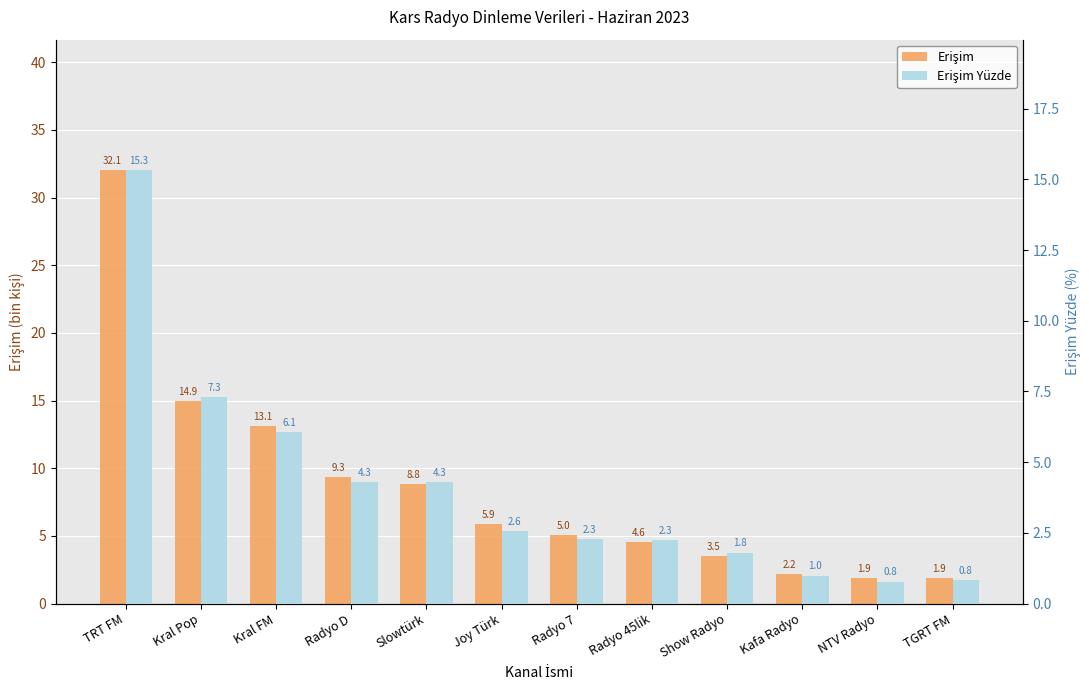

How many bars are there in total?

24